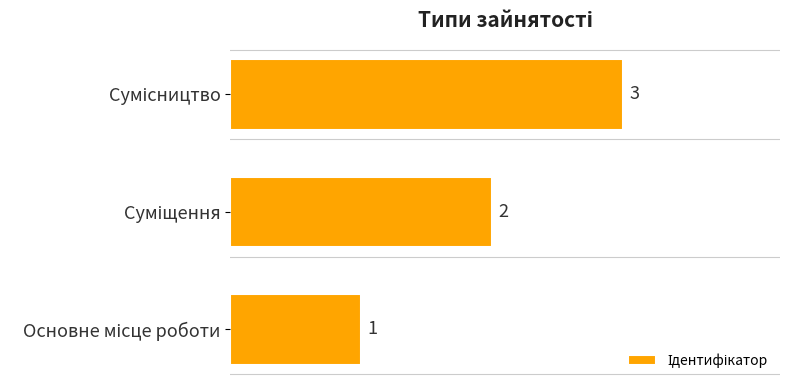

What is the sum of all values?

6